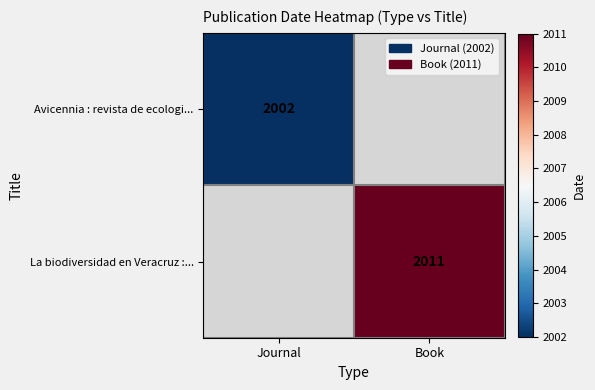

The Avicennia : revista de ecologi... series shows 2002 at Journal. True or false?

True